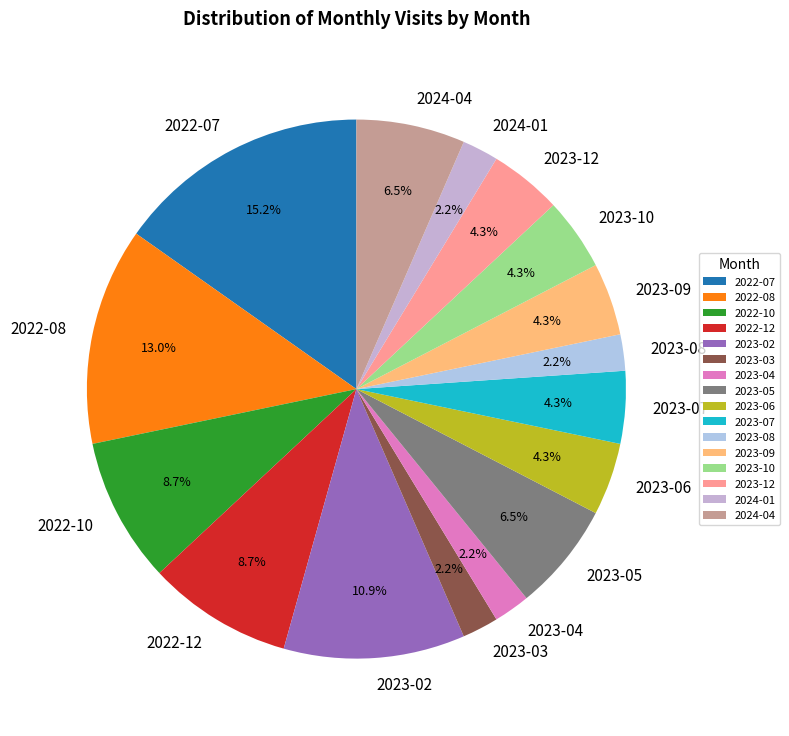

What percentage is the 2022-08 slice, to the nearest percent?

13%